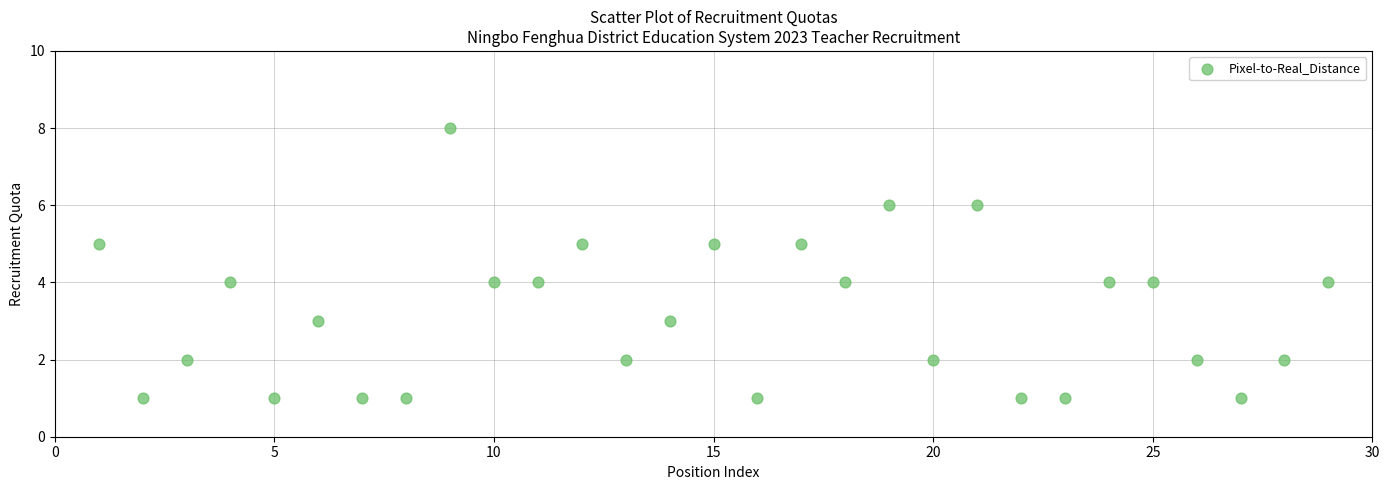

What is the range of Y values (max minus min)?

7